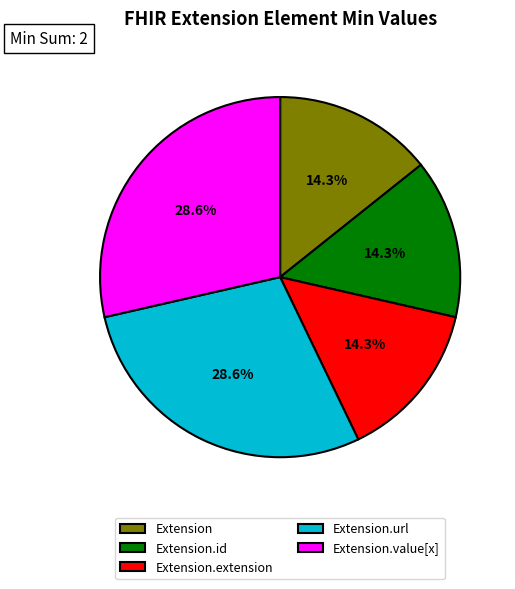

Approximately how many times larger is the value at Extension.url compared to Extension?

2.0